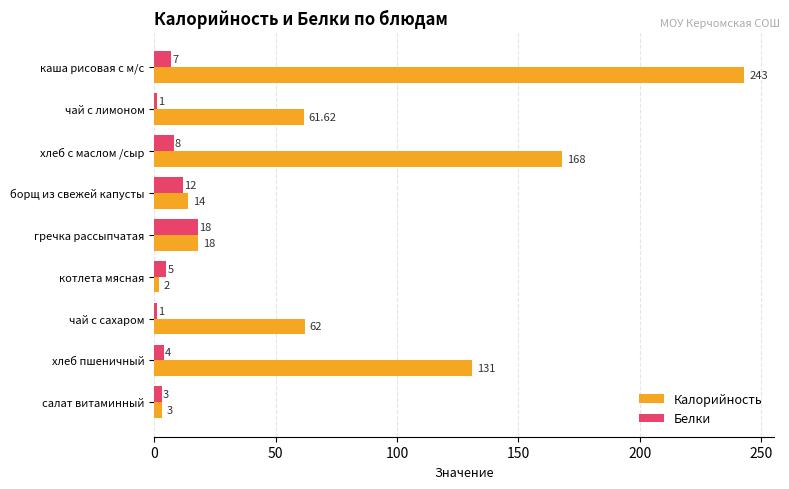

Which series has the largest range (max minus min)?

Калорийность